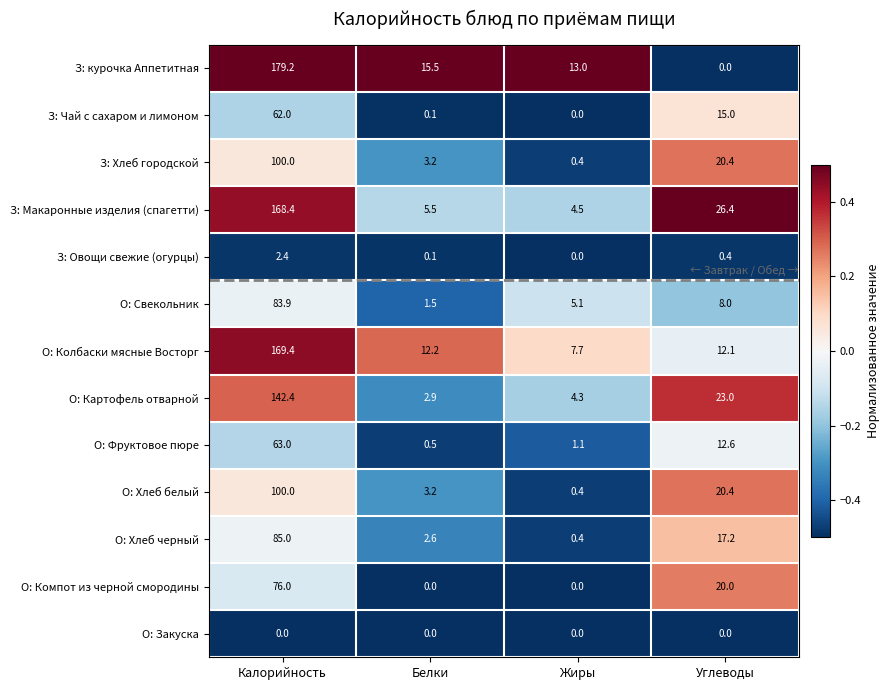

Between Белки and Углеводы, which series saw the biggest shift?

З: Макаронные изделия (спагетти)